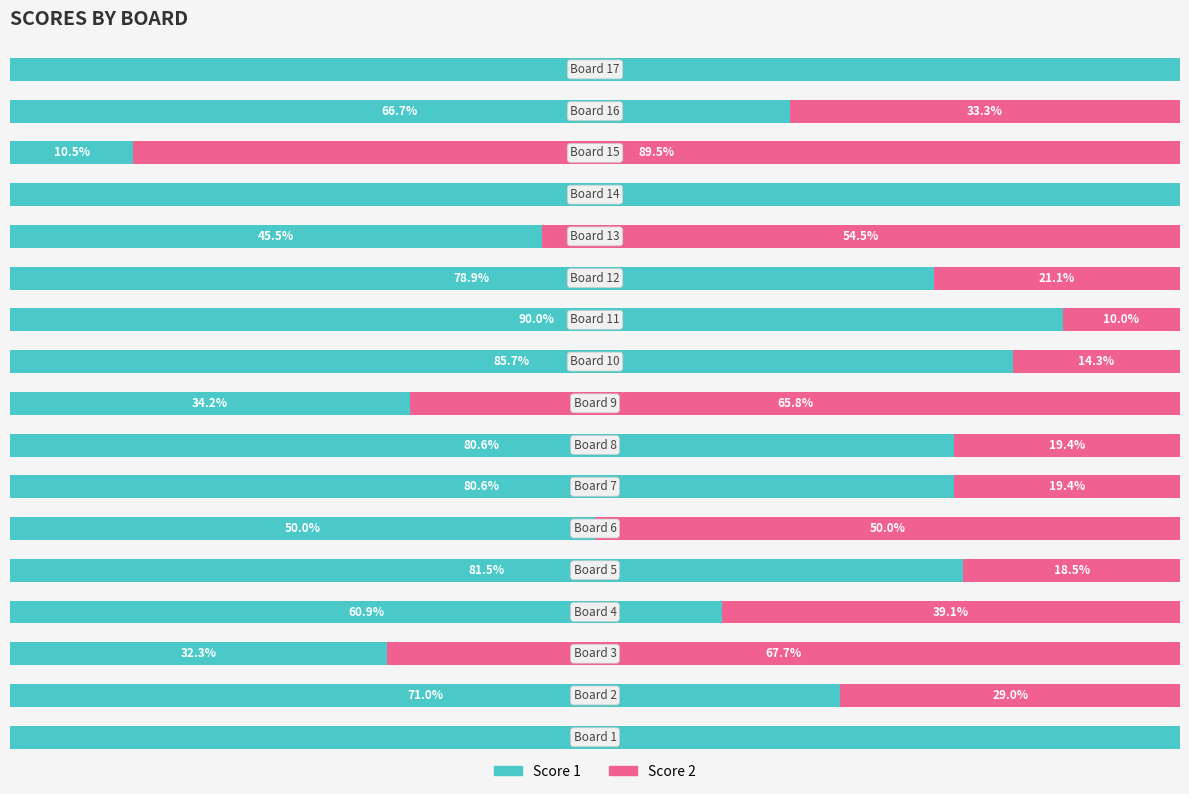

What are all the series names shown in the legend?

Score 1, Score 2